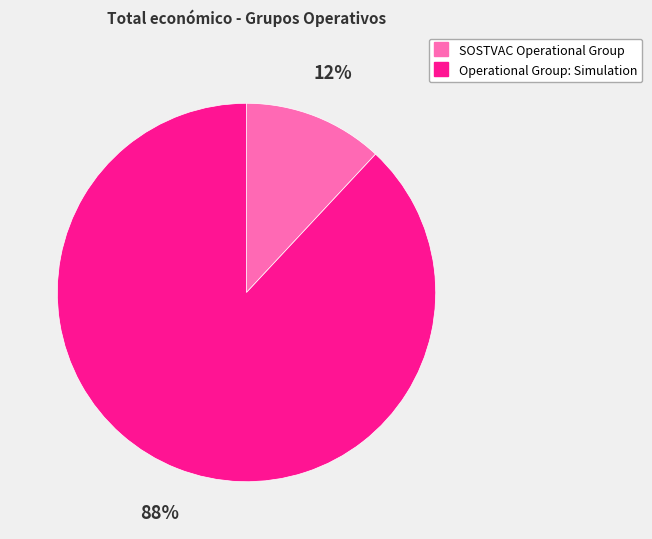

Do SOSTVAC Operational Group and Operational Group: Simulation together represent more than half of the pie?

Yes